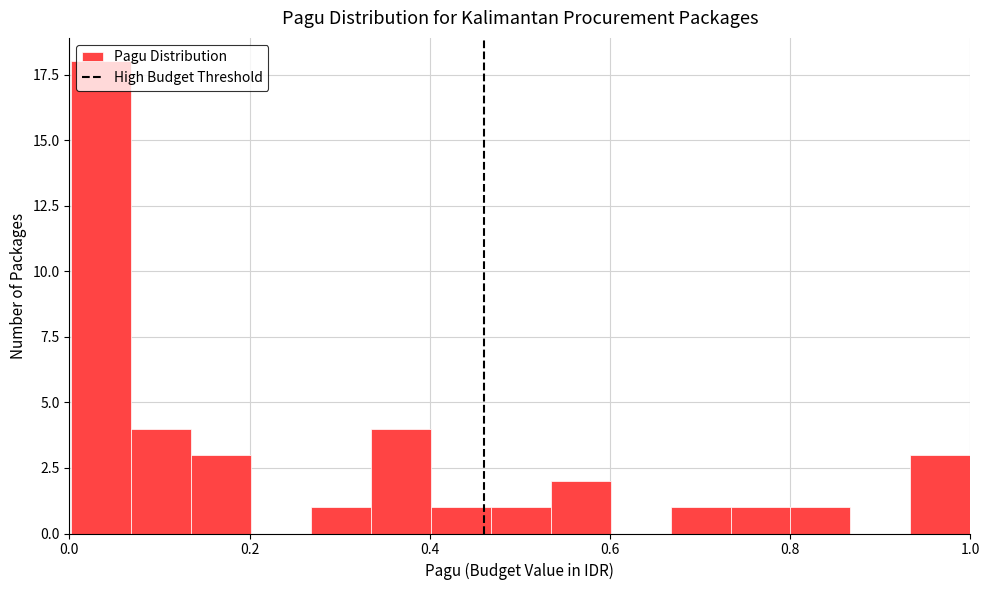

Read against the x-axis, roughly where is the centre of the tallest bar?

0.04